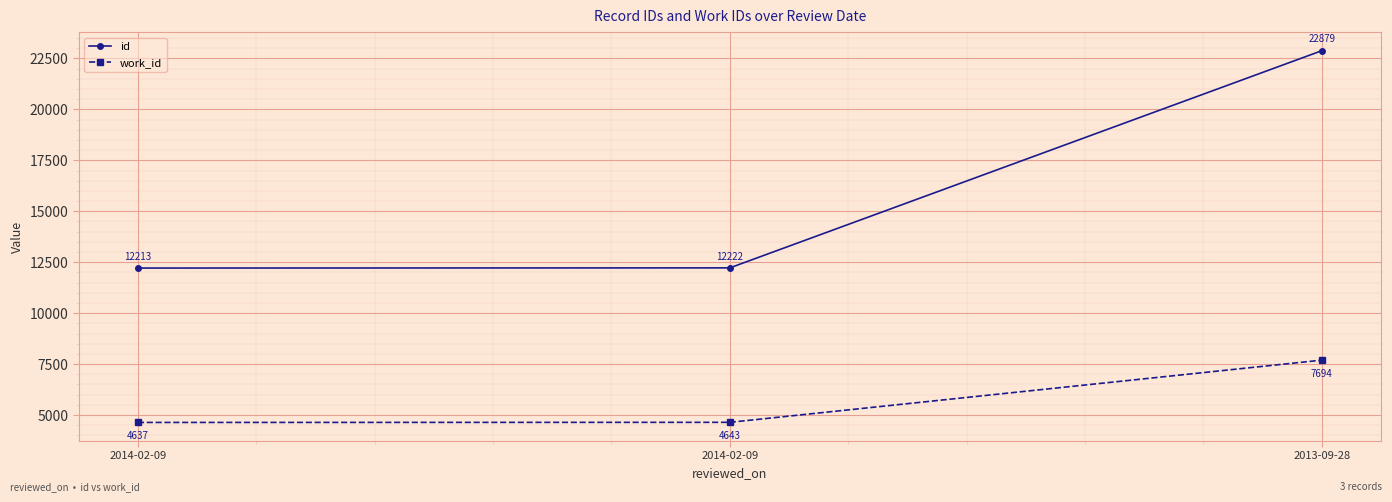

What is the total value across all series at 2013-09-28?

30573